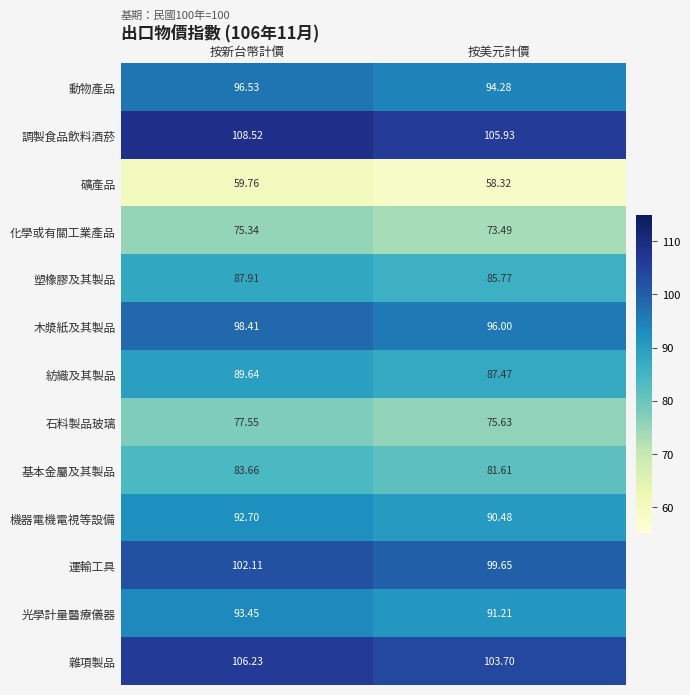

At which label is 運輸工具 closest to 100?

按美元計價